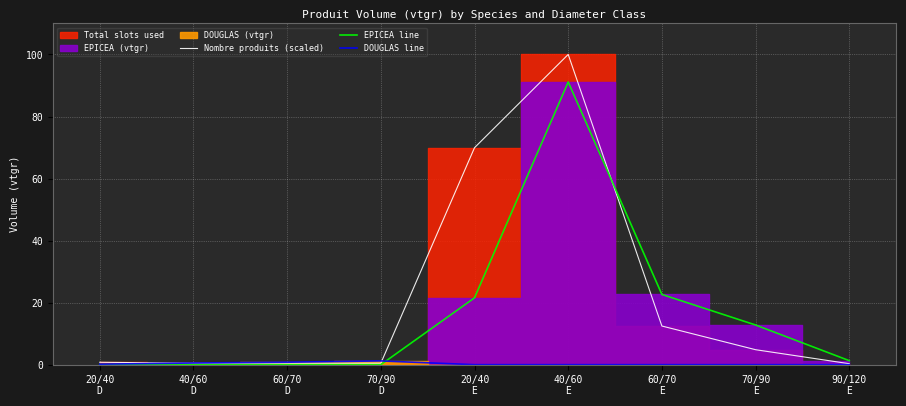

True or false: EPICEA line and Nombre produits (scaled) intersect in this chart.

True